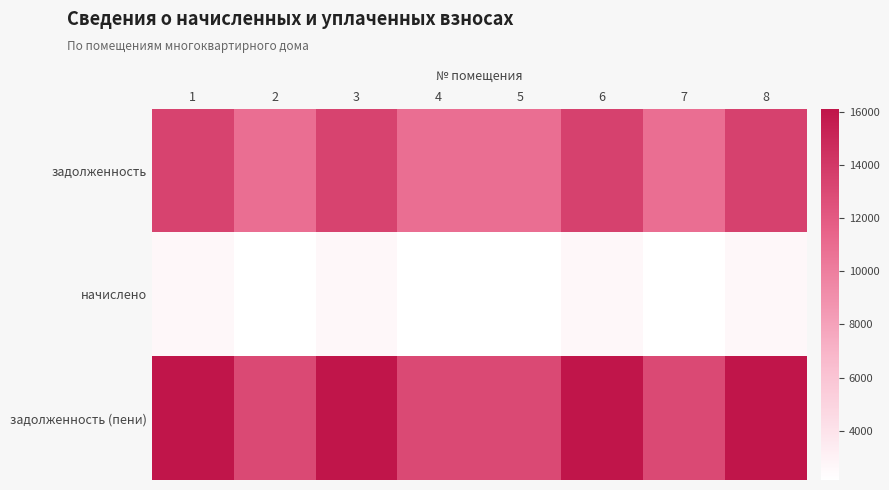

What is the total value across all series at 2?

26042.4